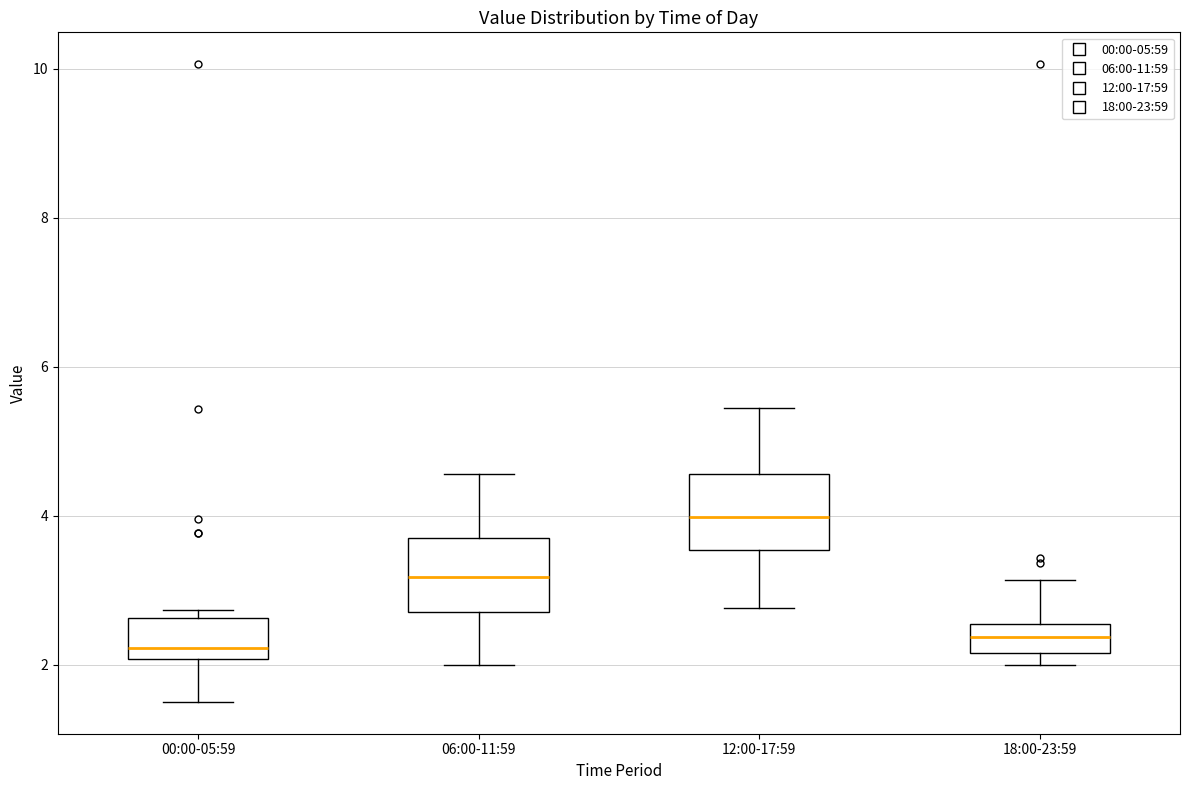

Reading left to right, read every box against the y-axis: the position of its median line, the range the box covers, and the ends of its whiskers. The values are not printed on the chart, so give them approximately, as read against the axis.

00:00-05:59: median 2.2, box 2.0 to 2.6, whiskers 1.6 to 2.8
06:00-11:59: median 3.2, box 2.8 to 3.6, whiskers 2.0 to 4.6
12:00-17:59: median 4.0, box 3.6 to 4.6, whiskers 2.8 to 5.4
18:00-23:59: median 2.4, box 2.2 to 2.6, whiskers 2.0 to 3.2